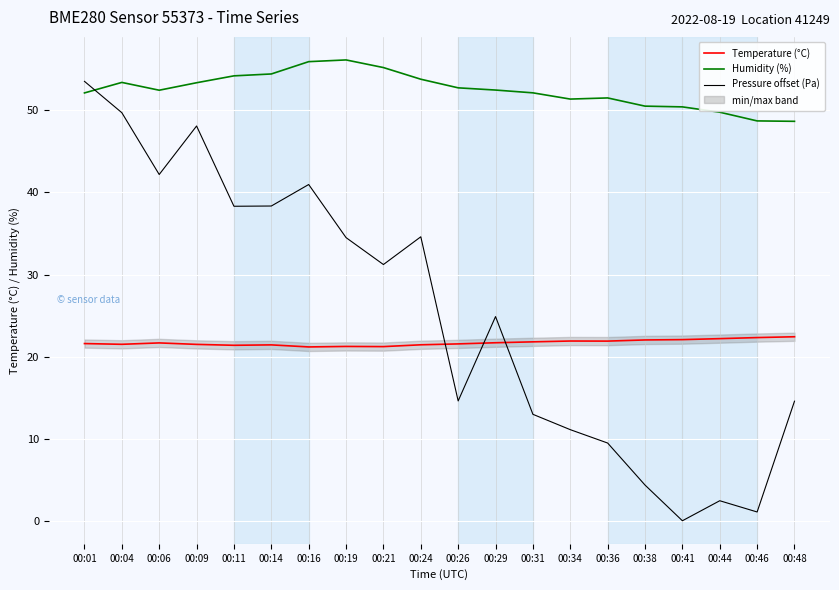

What is the difference between the highest and lowest values at 00:24?

32.4